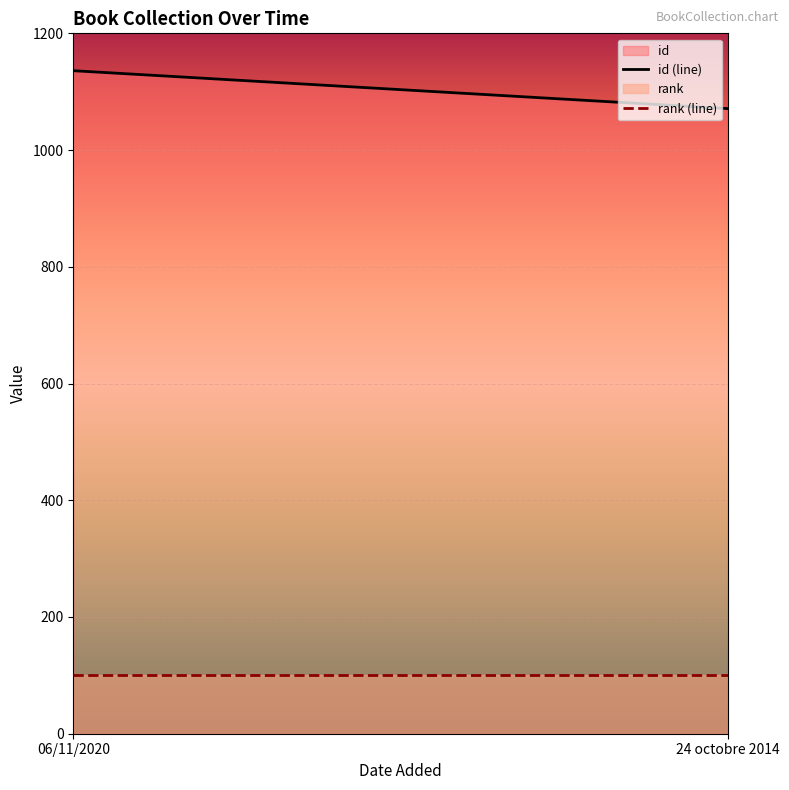

What is the sum of the rank values at 06/11/2020 and 24 octobre 2014?

200